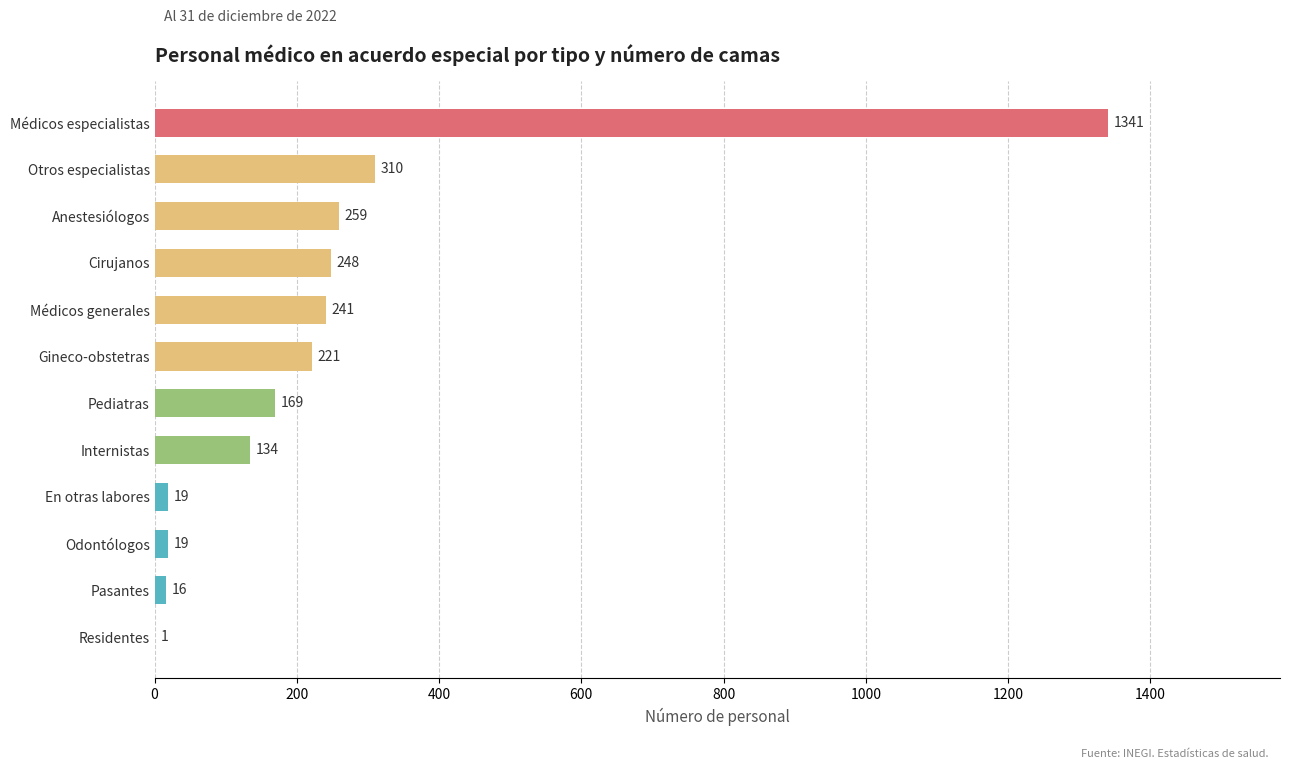

What is the sum of the values at Gineco-obstetras and Anestesiólogos?

480